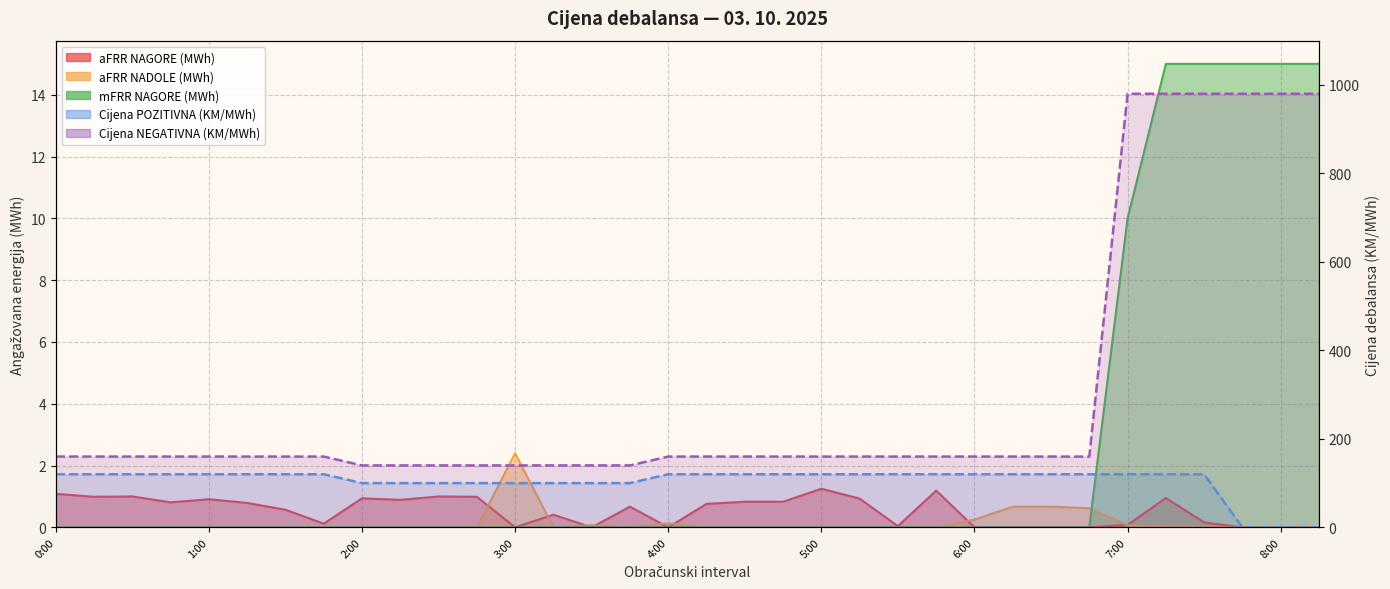

What is the label of the 13th point from the left?

3:00